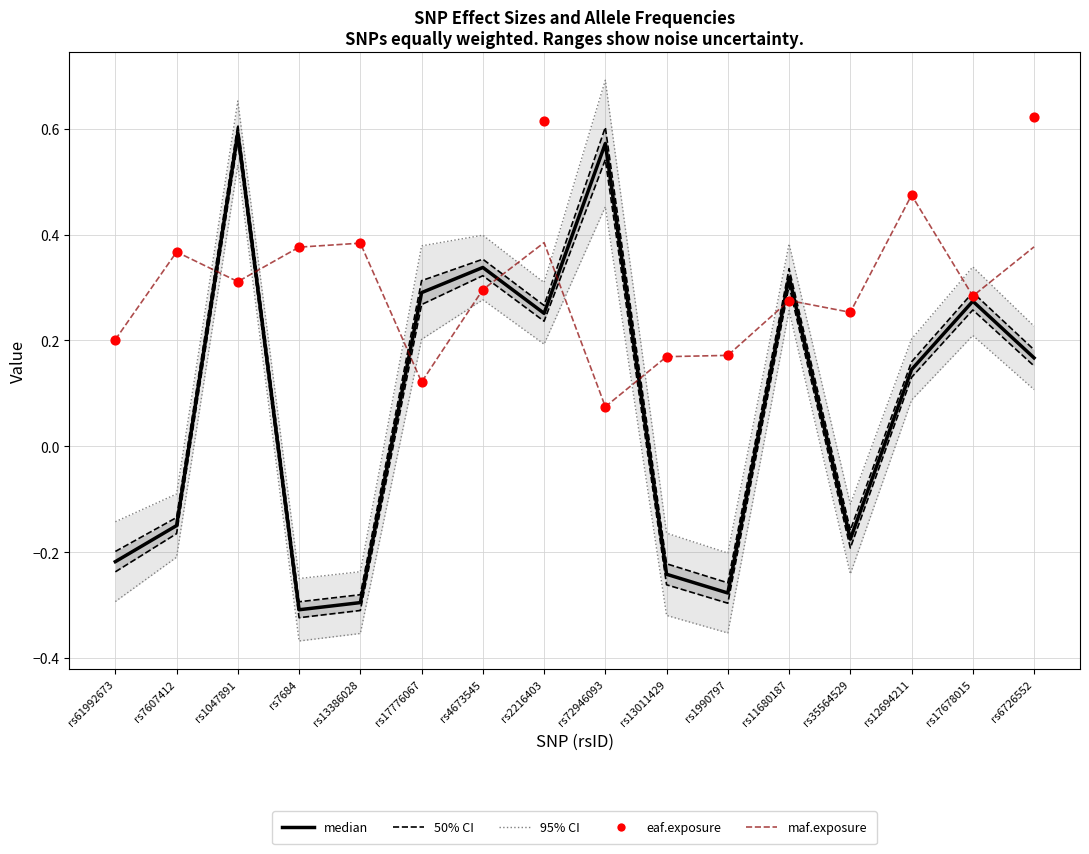

Which series has the largest Y range (max minus min)?

95% CI